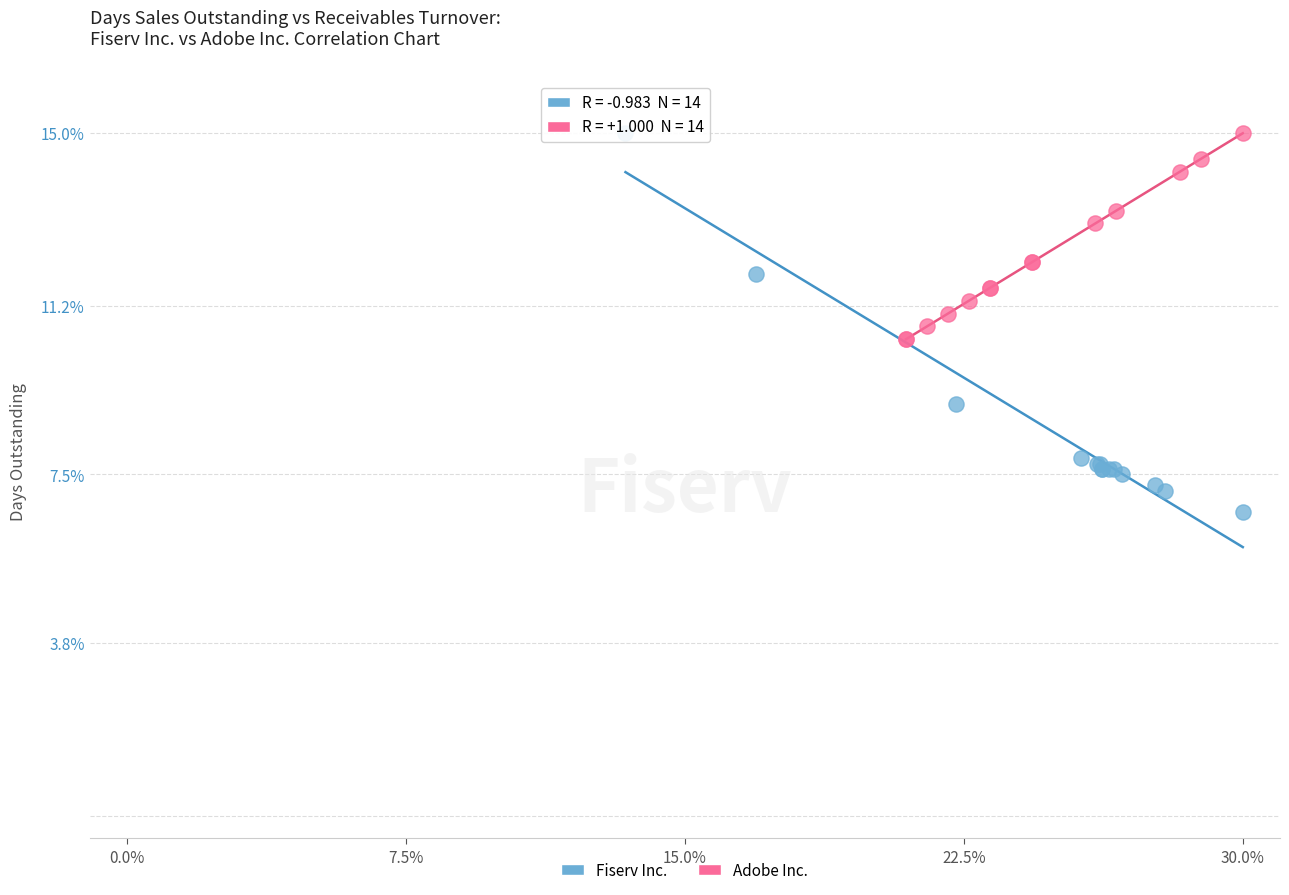

Which series has the largest Y range (max minus min)?

Fiserv Inc.